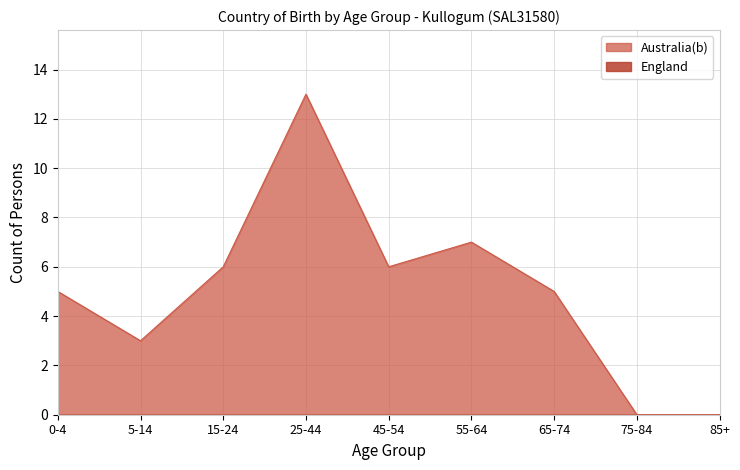

What is the sum of all values?

45